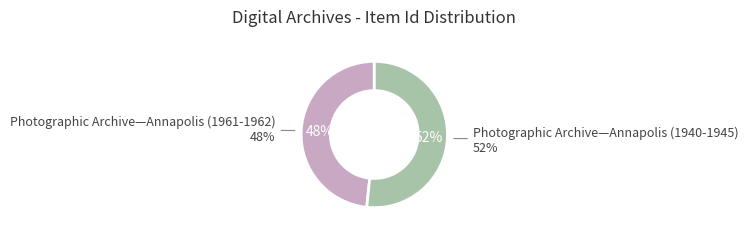

Which slice is the largest?

Photographic Archive—Annapolis (1940-1945)